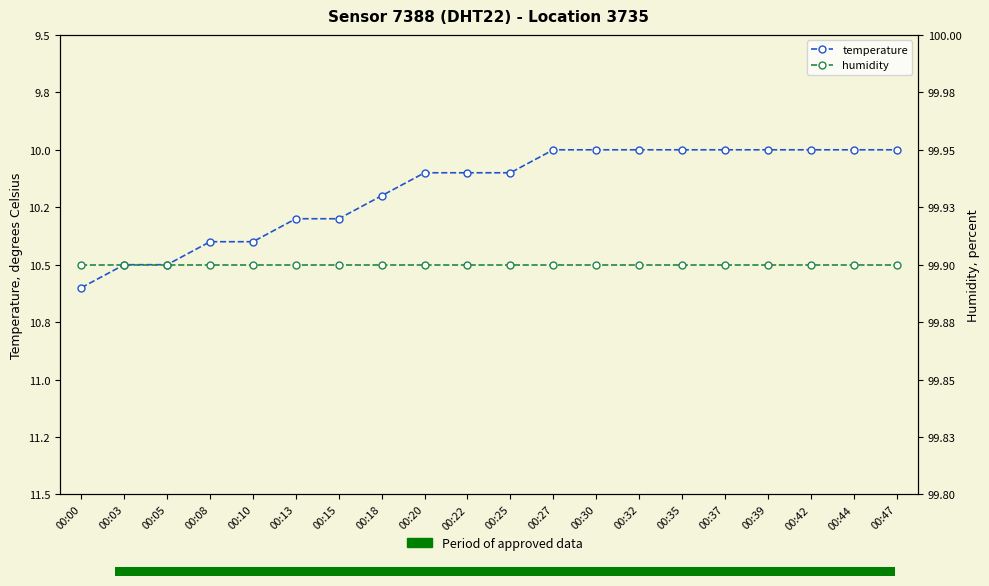

Between 00:35 and 00:18, which is larger?

00:18